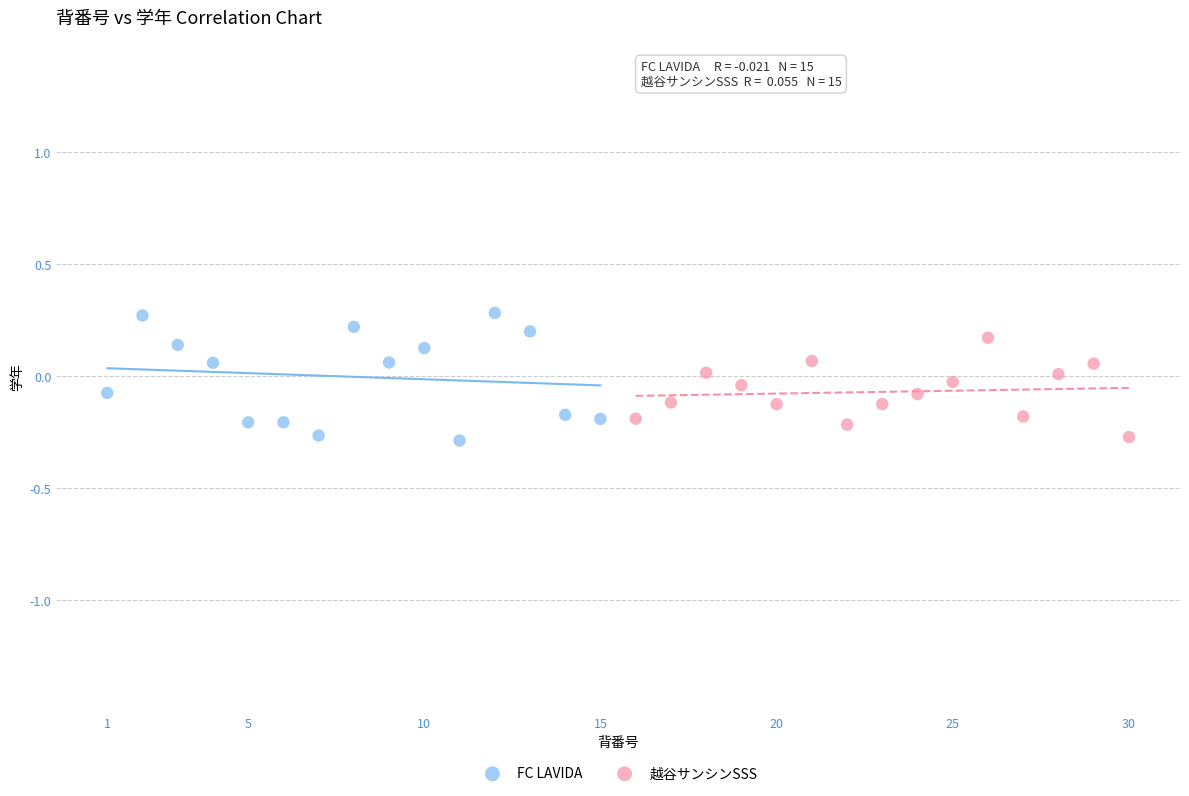

Which series reaches the maximum Y coordinate?

FC LAVIDA